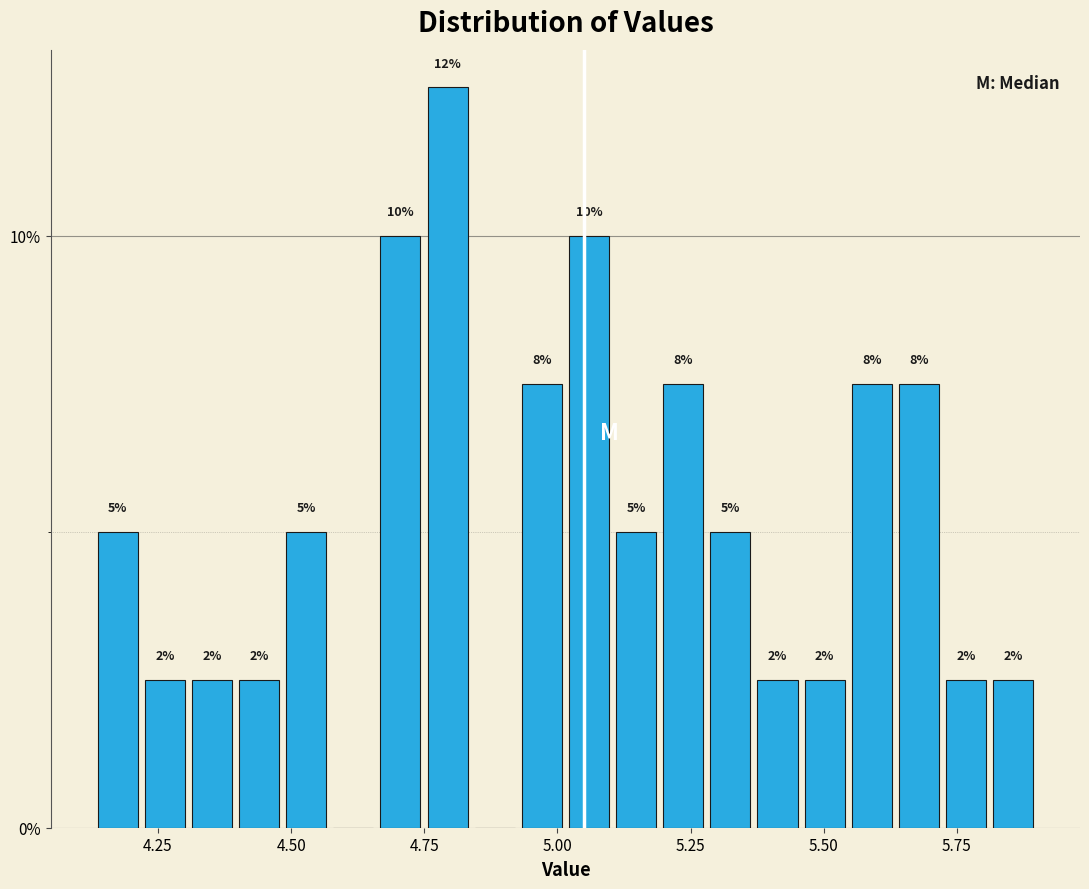

Around what value on the x-axis is the tallest bar? Give the approximate position of its centre, as read against the axis.

4.80